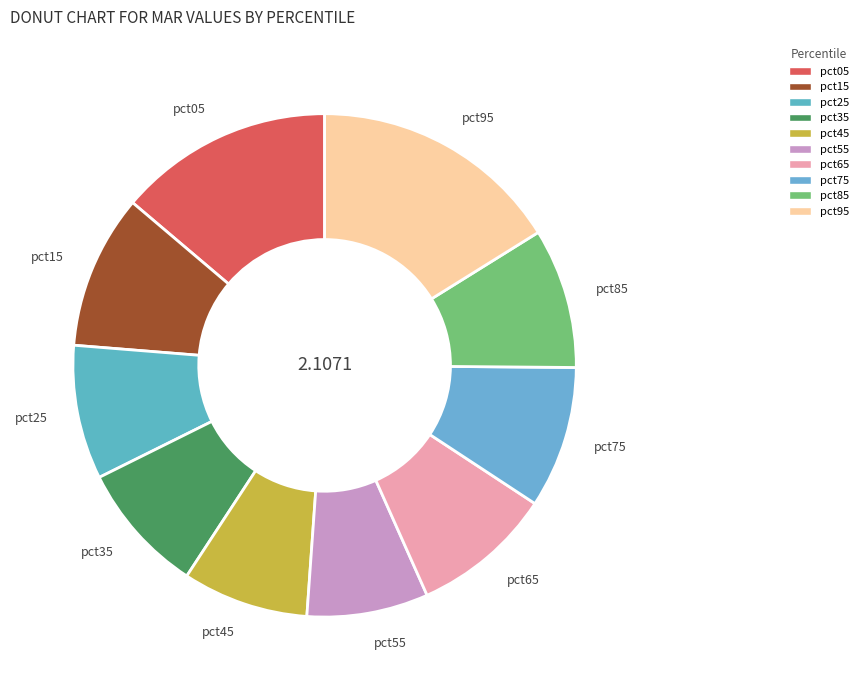

Which has a higher value, pct95 or pct05?

pct95